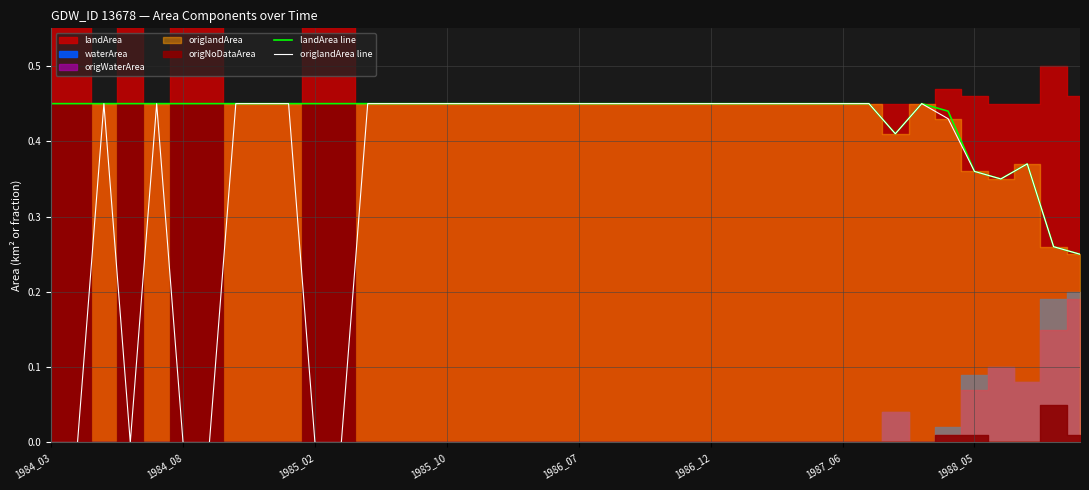

True or false: landArea line and origlandArea line intersect in this chart.

False